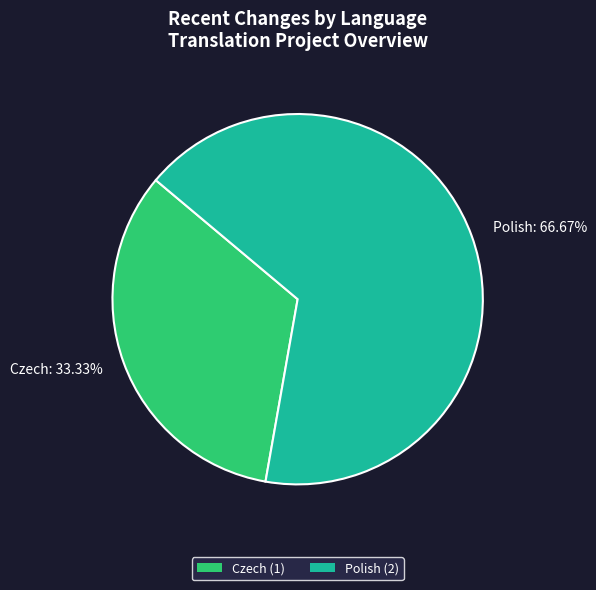

To the nearest percent, what is the average slice percentage?

50%